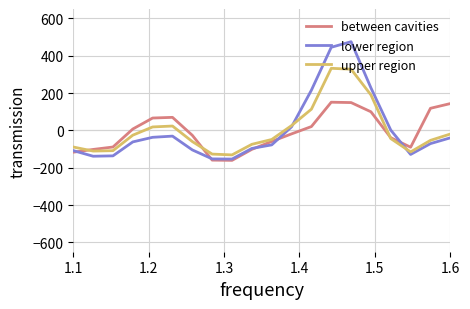

Which series has the widest spread of values?

lower region